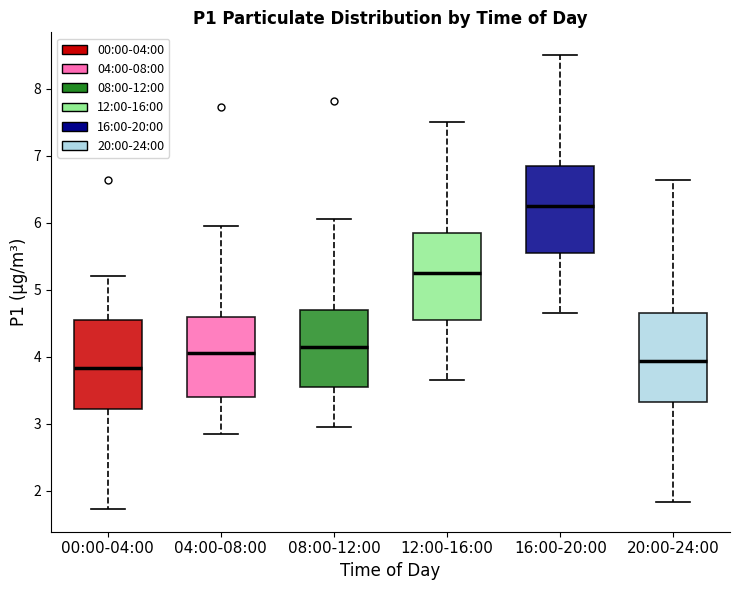

Which box's median line is the lowest?

00:00-04:00